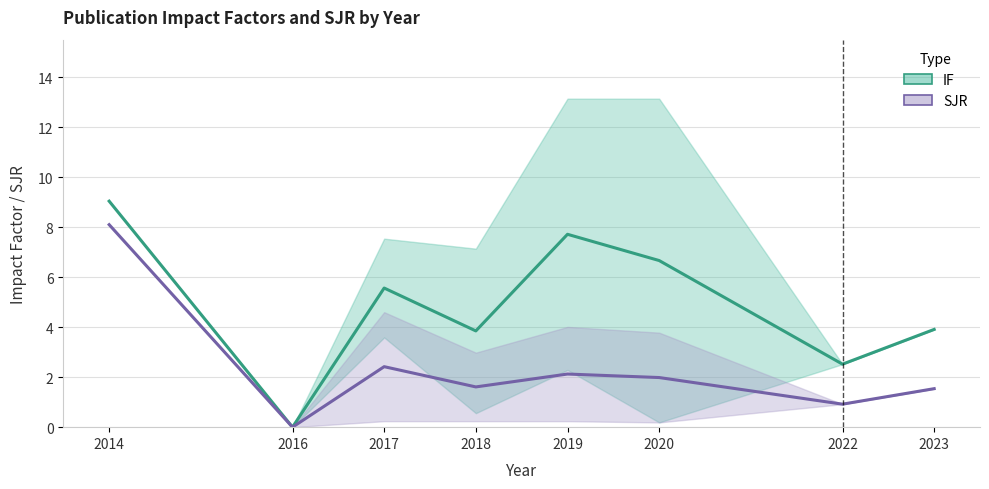

What is the difference between the second highest and second lowest values in the IF (mid) series?

5.2